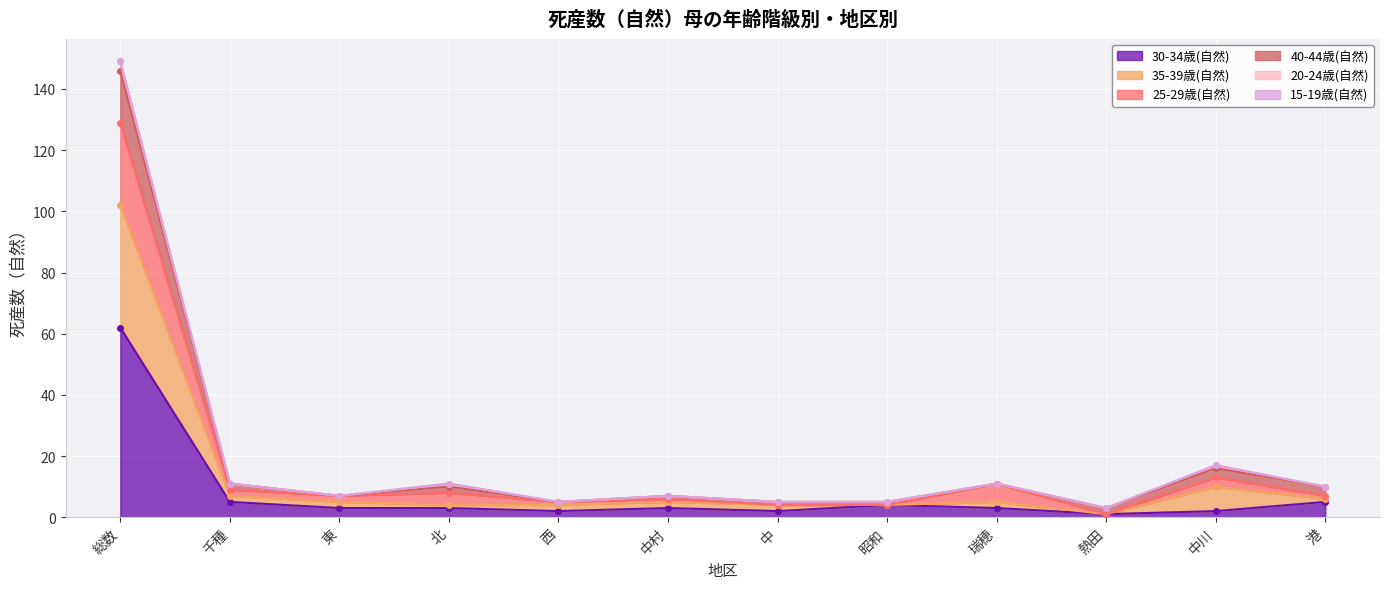

Where does the 35-39歳(自然) series first go above 5?

総数